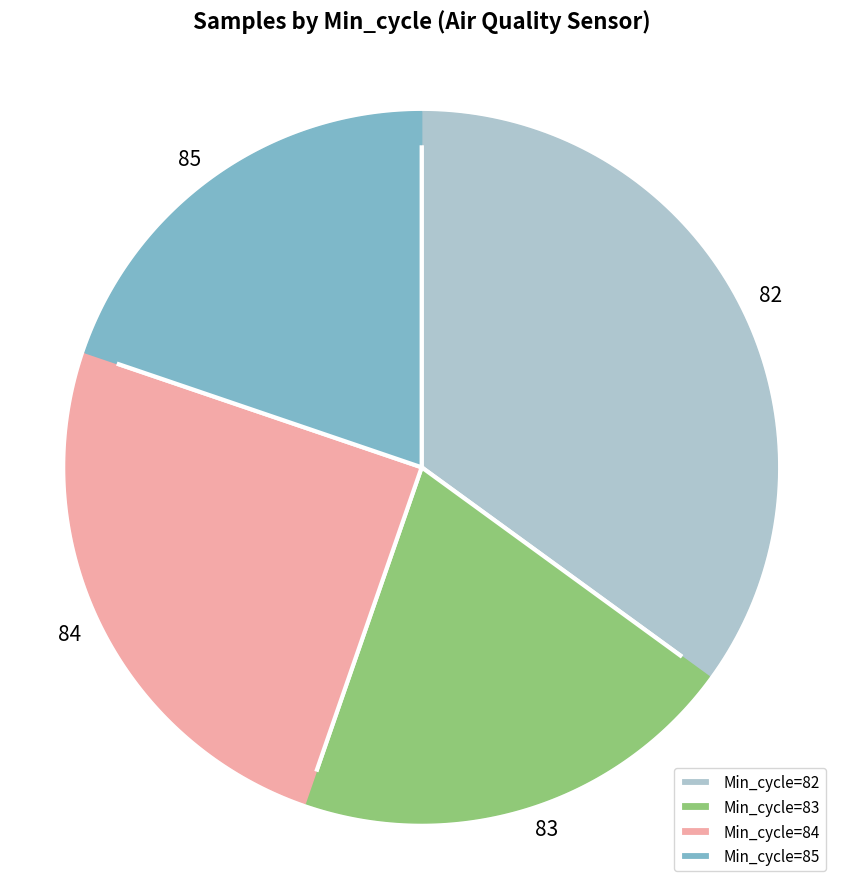

What is the largest slice in the pie chart?

82